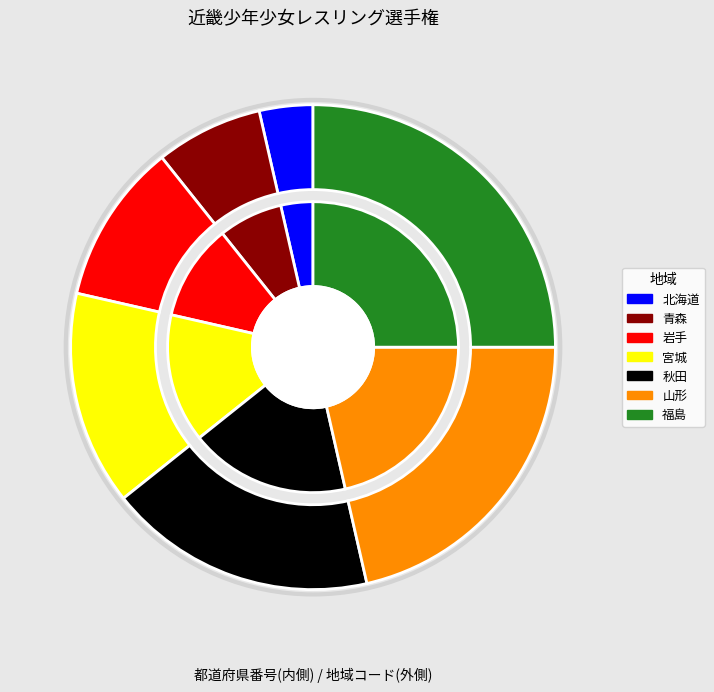

How many slices are in this pie chart?

7